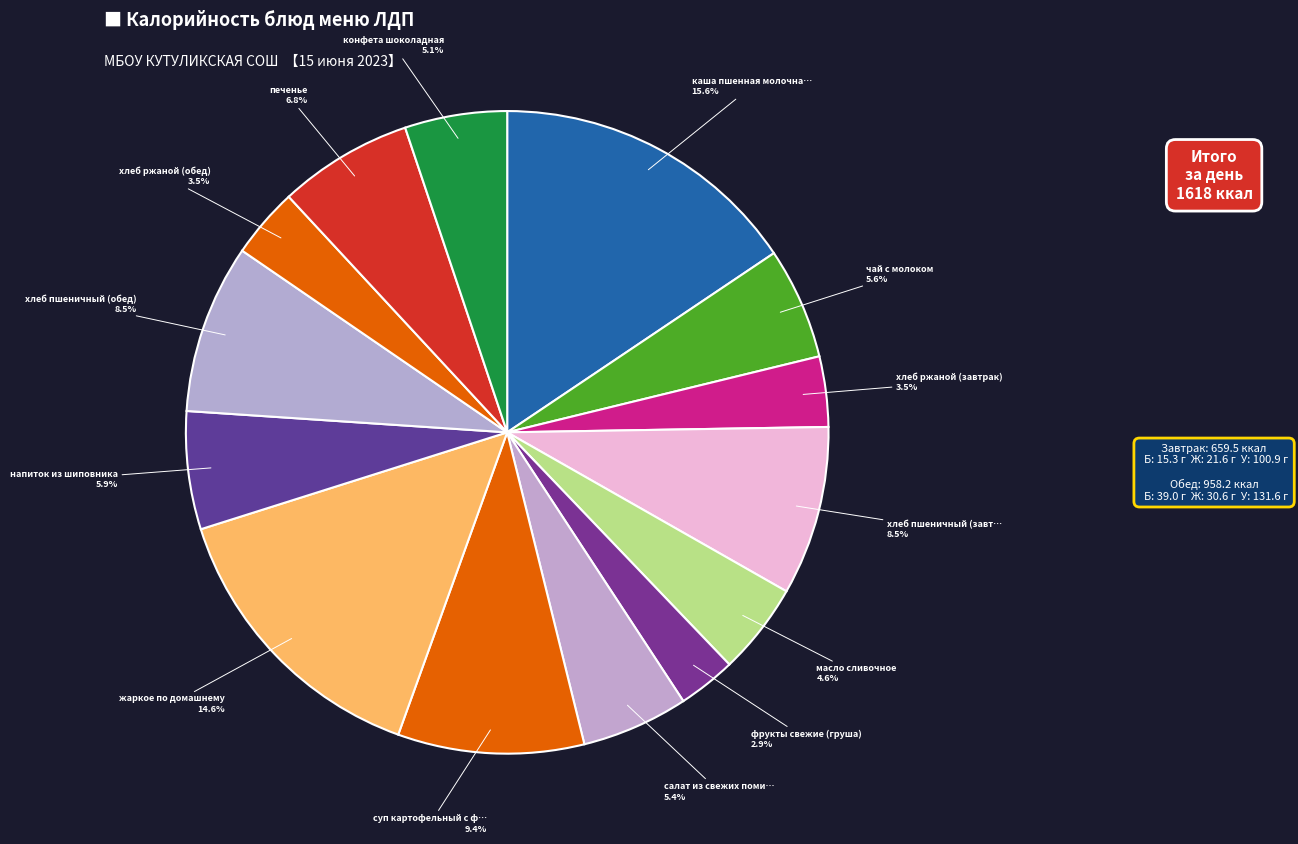

How many segments does this pie chart have?

14